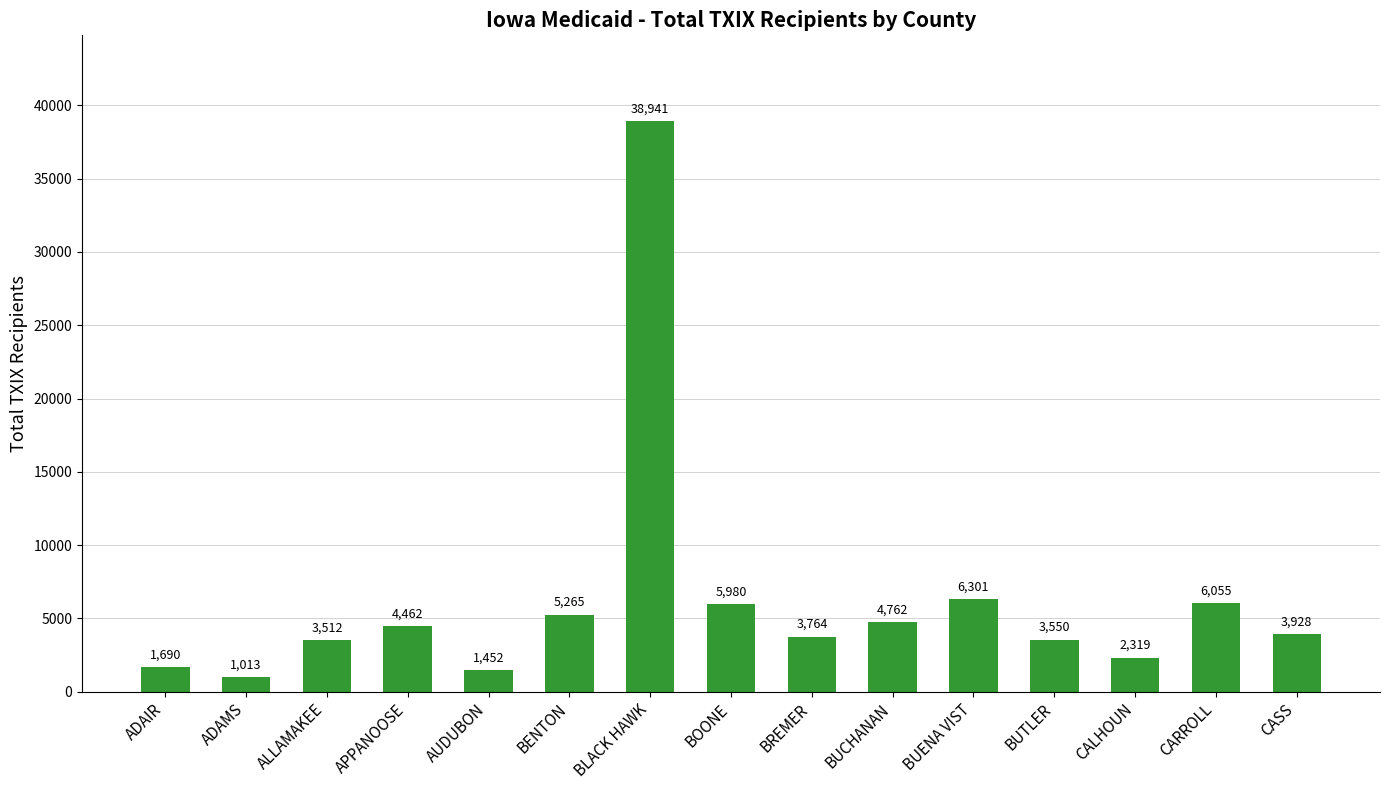

What is the difference between the second highest and minimum values?

5288